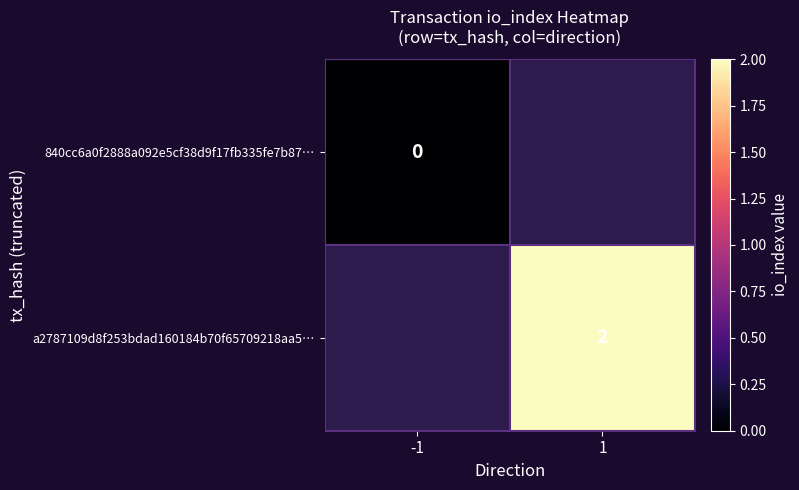

Is it true that a2787109d8f253bdad160184b70f65709218aa5… equals 1 at 1?

False